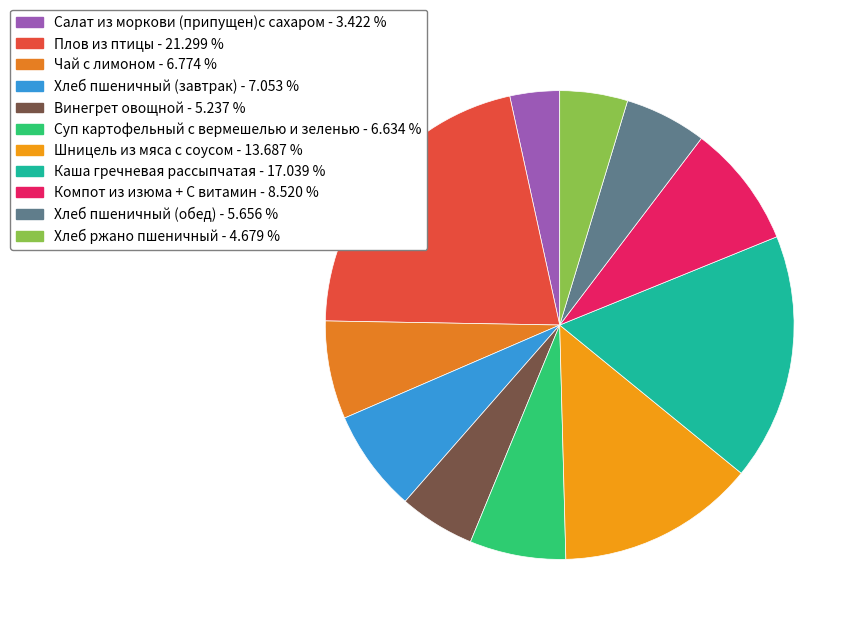

Which category has the biggest portion of the pie?

Плов из птицы